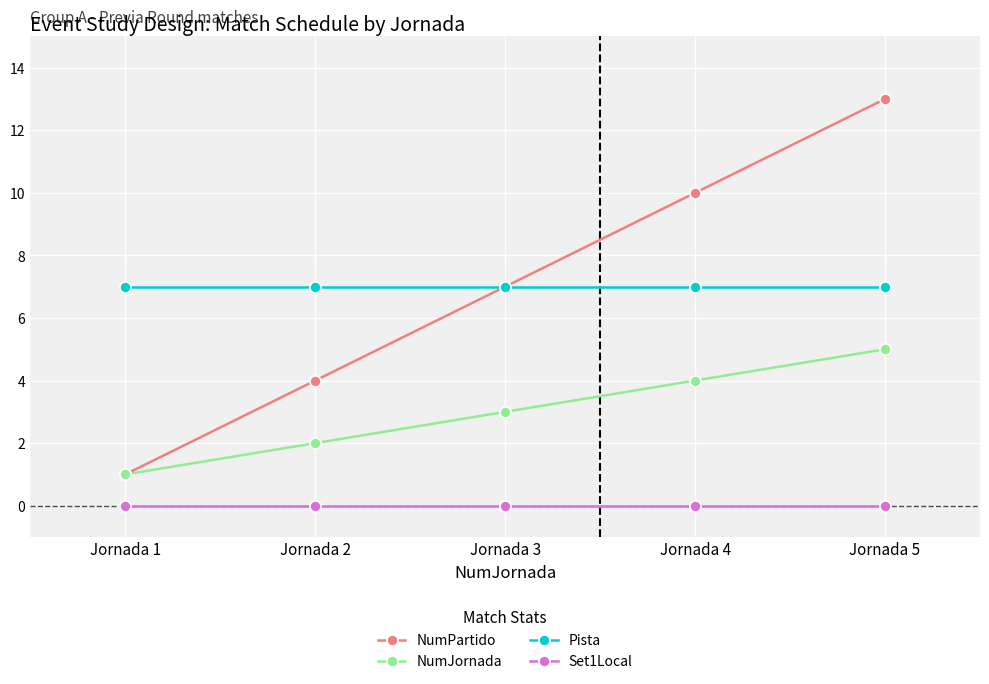

Count the number of data series in this chart.

4